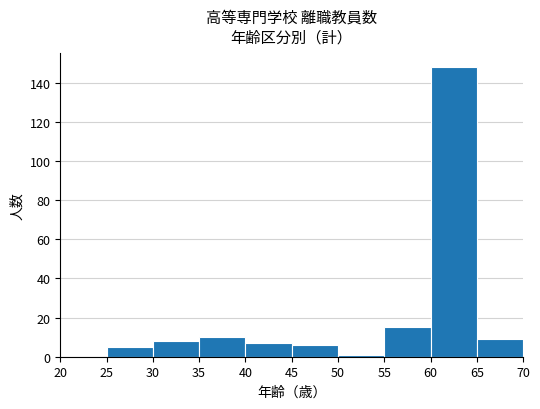

Reading left to right, transcribe this chart: for each bar, give the range it covers on the x-axis and its height. The values are not printed on the chart, so give them approximately, as read against the axis.

20 to 25: 0
25 to 30: 6
30 to 35: 8
35 to 40: 10
40 to 45: 8
45 to 50: 6
50 to 55: under 2
55 to 60: 16
60 to 65: 148
65 to 70: 10